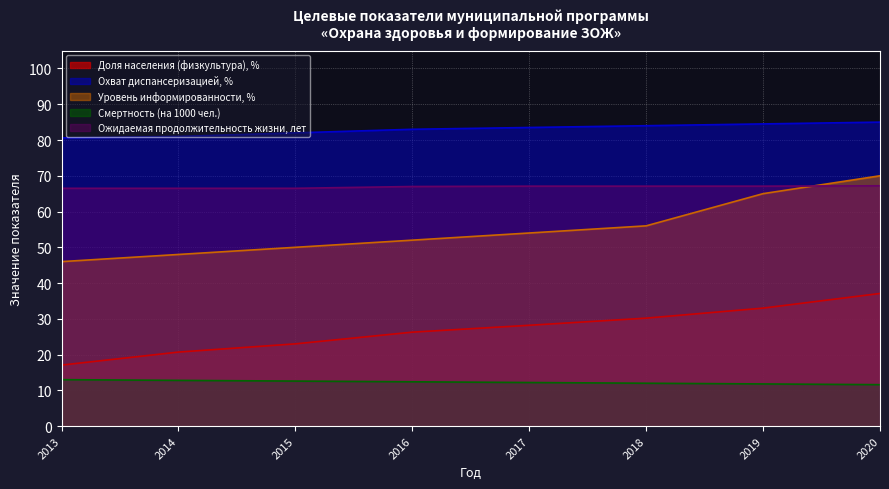

What is the value of the Смертность (на 1000 чел.) point at the 4th from the left?

12.4